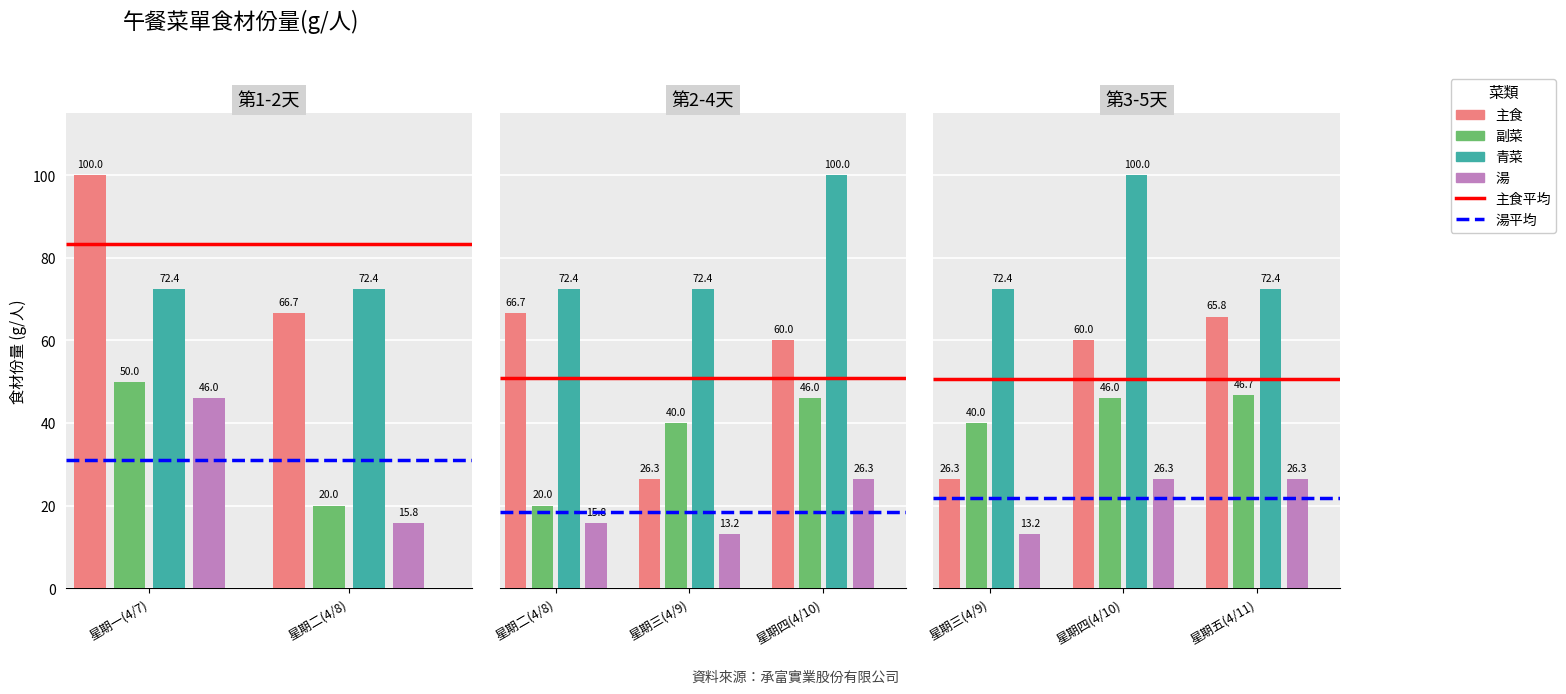

Is it true that 青菜 equals 72.4 at 星期三(4/9)?

True